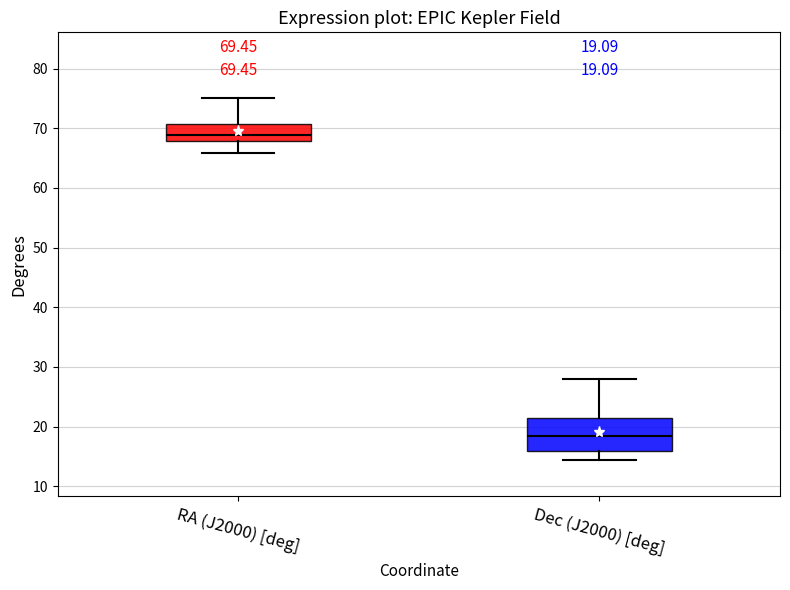

Which box has the highest median line?

RA (J2000) [deg]